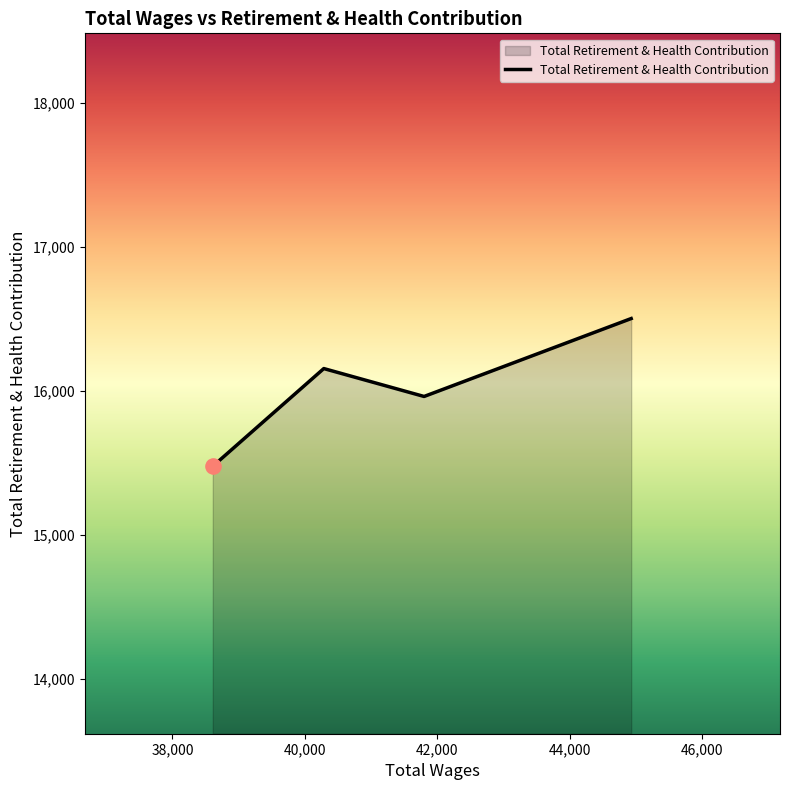

How many interior local valleys (lower than both neighbors) does the data have?

1